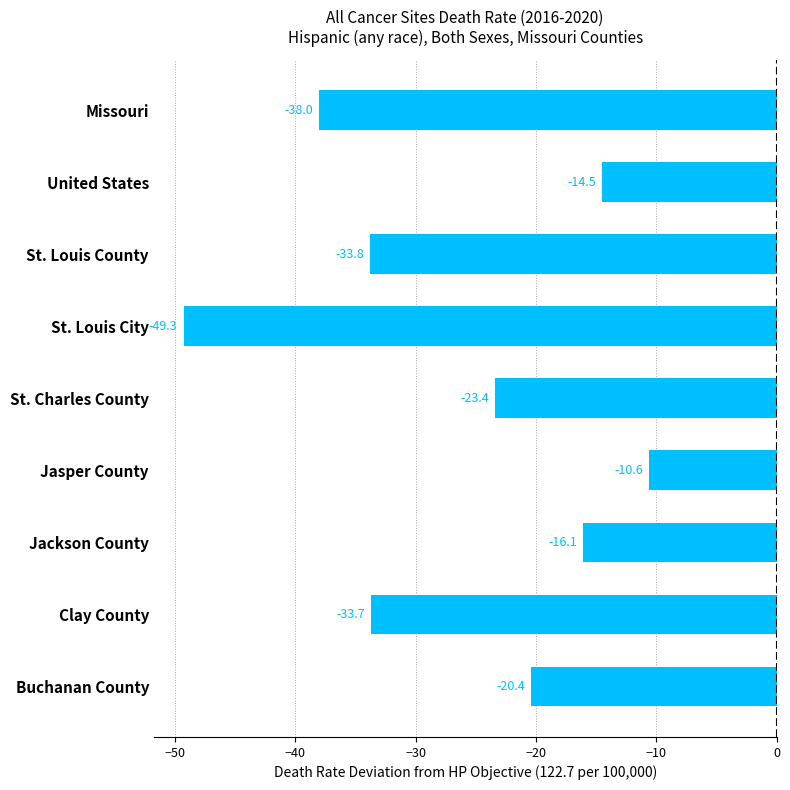

What is the sum of the values at St. Louis County and St. Louis City?

-83.1